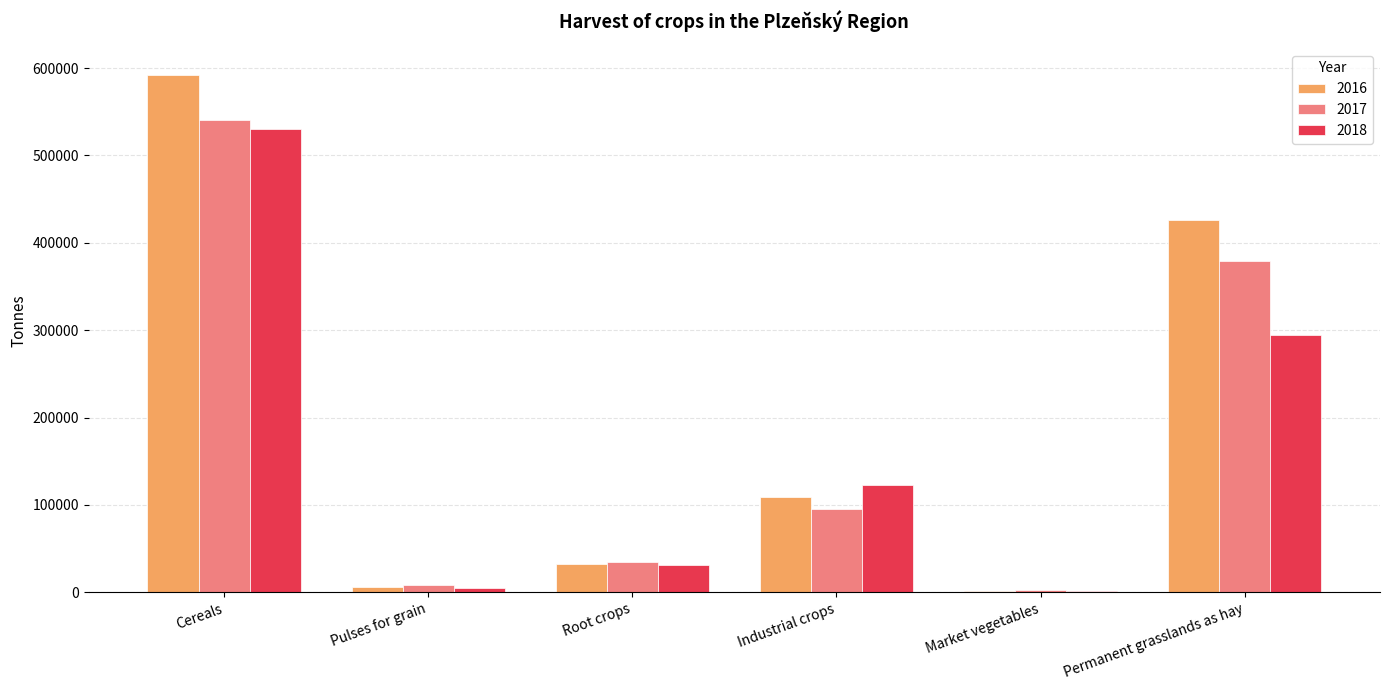

What is the total value across all series at Permanent grasslands as hay?

1100534.8